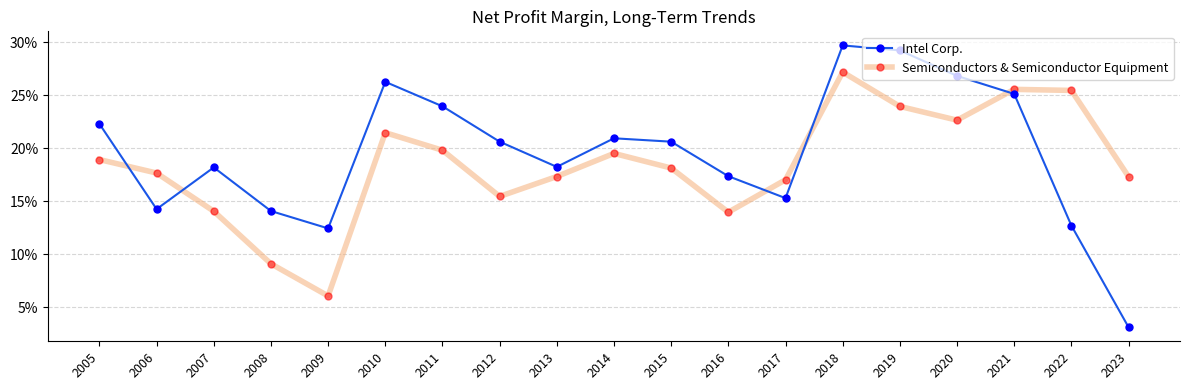

List the series in order of their overall mean, lowest first.

Semiconductors & Semiconductor Equipment, Intel Corp.